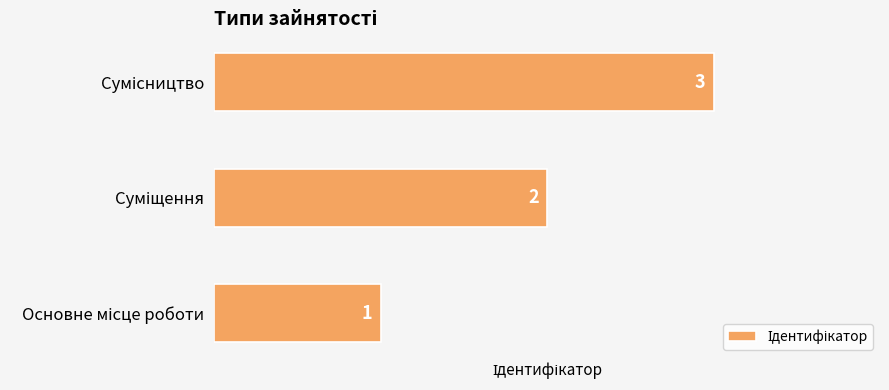

What is the greatest value displayed?

3